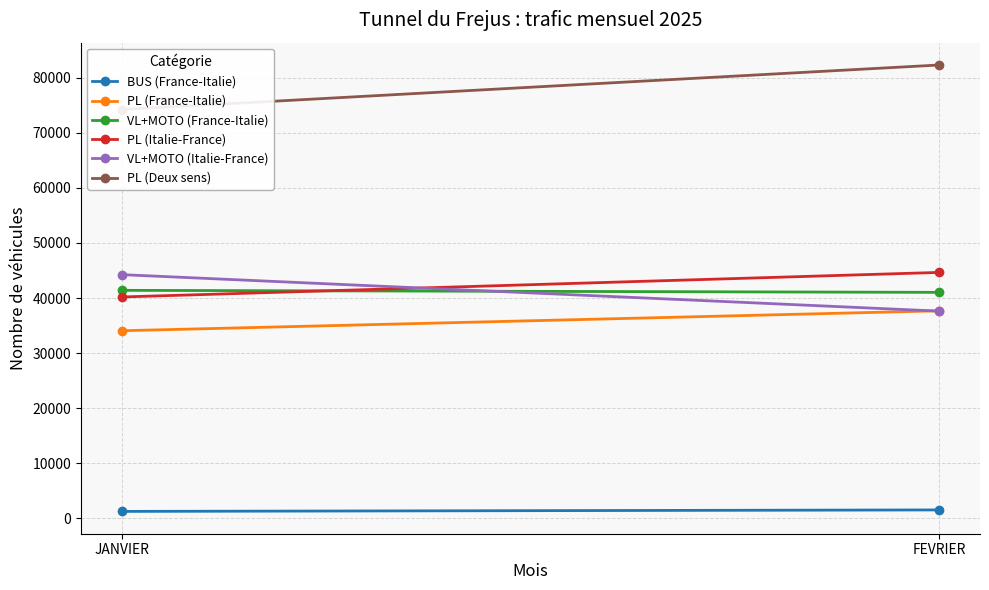

How many values in the PL (France-Italie) series are below 37677?

1